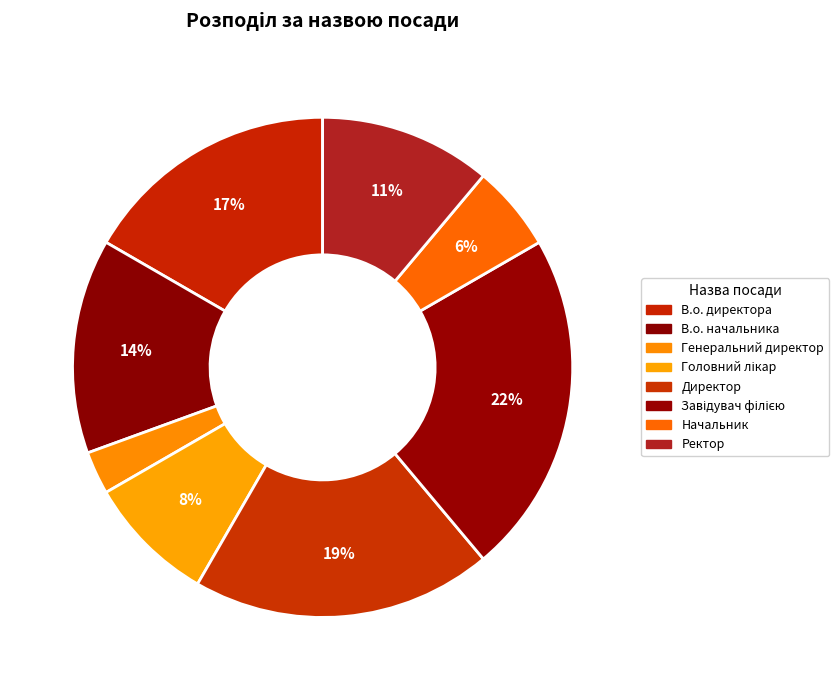

Rank the categories by value from highest to lowest.

Завідувач філією, Директор, В.о. директора, В.о. начальника, Ректор, Головний лікар, Начальник, Генеральний директор